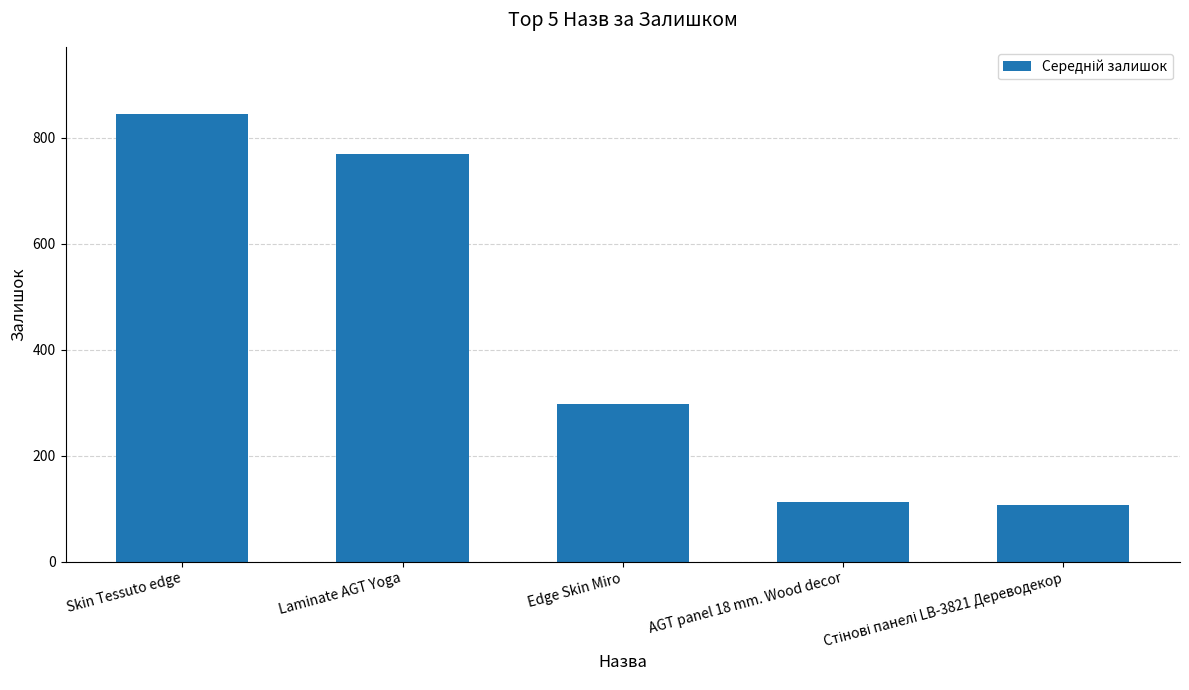

Which label corresponds to the largest value in the chart?

Skin Tessuto edge